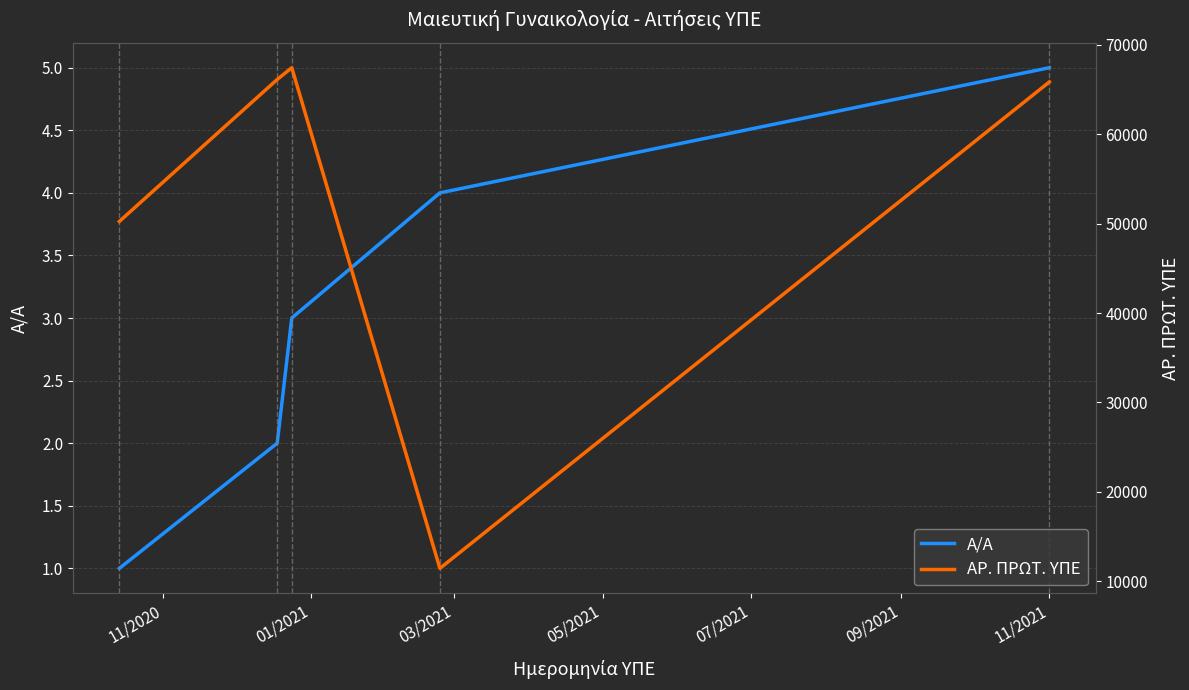

True or false: Α/Α and ΑΡ. ΠΡΩΤ. ΥΠΕ cross at least once.

False